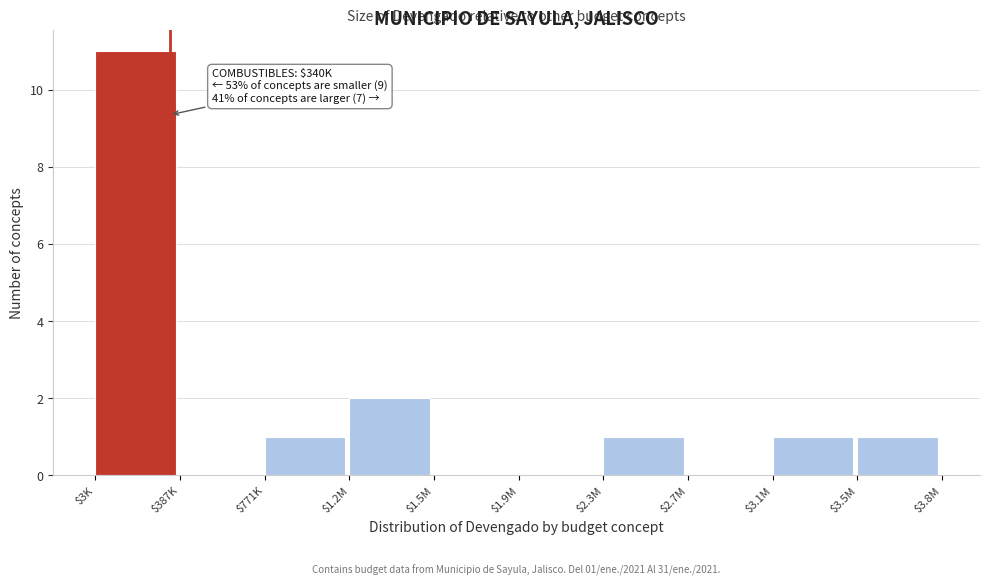

At which label is the value closest to 5?

$1.2M